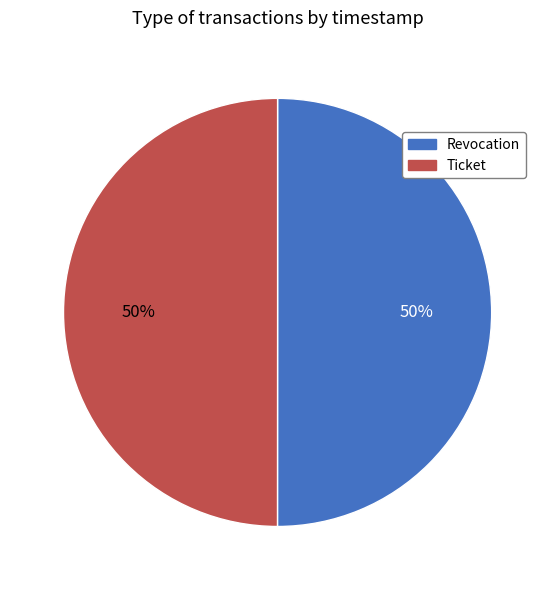

How many segments does this pie chart have?

2